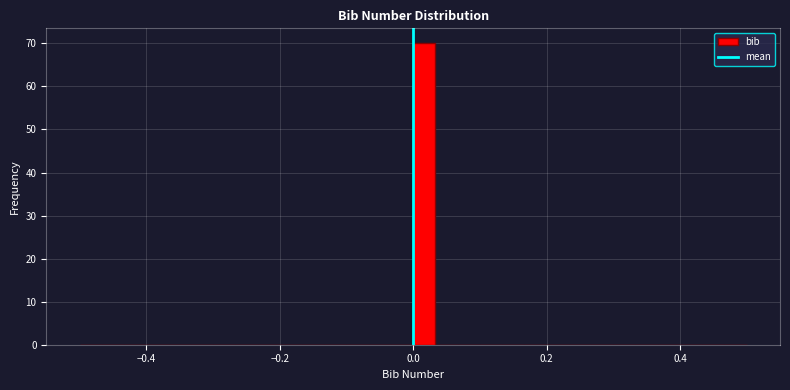

Read against the x-axis, roughly where is the centre of the tallest bar?

0.02